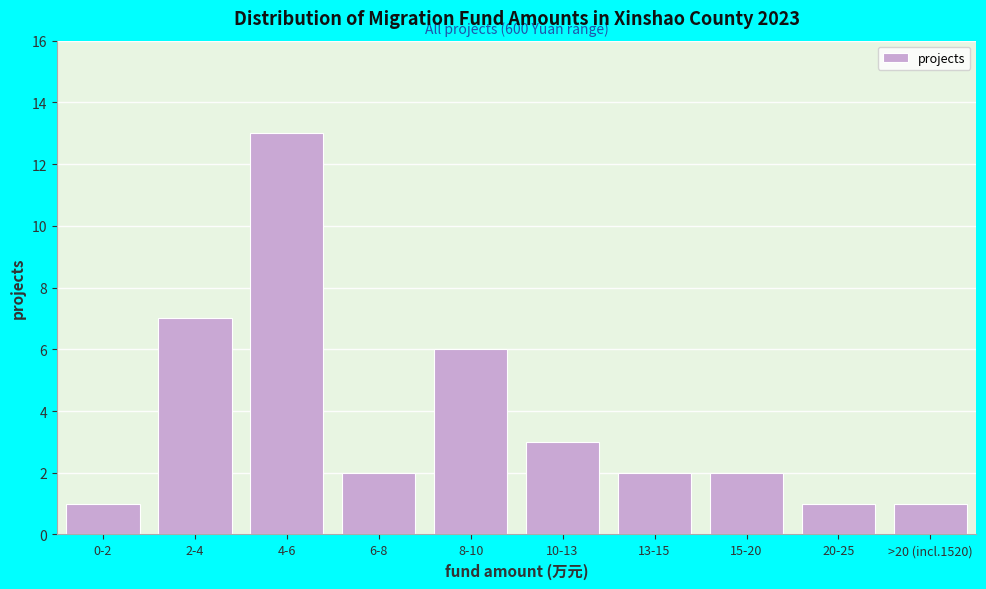

Reading left to right, what are all the values shown in this chart?

0-2=1	2-4=7	4-6=13	6-8=2	8-10=6	10-13=3	13-15=2	15-20=2	20-25=1	>20 (incl.1520)=1